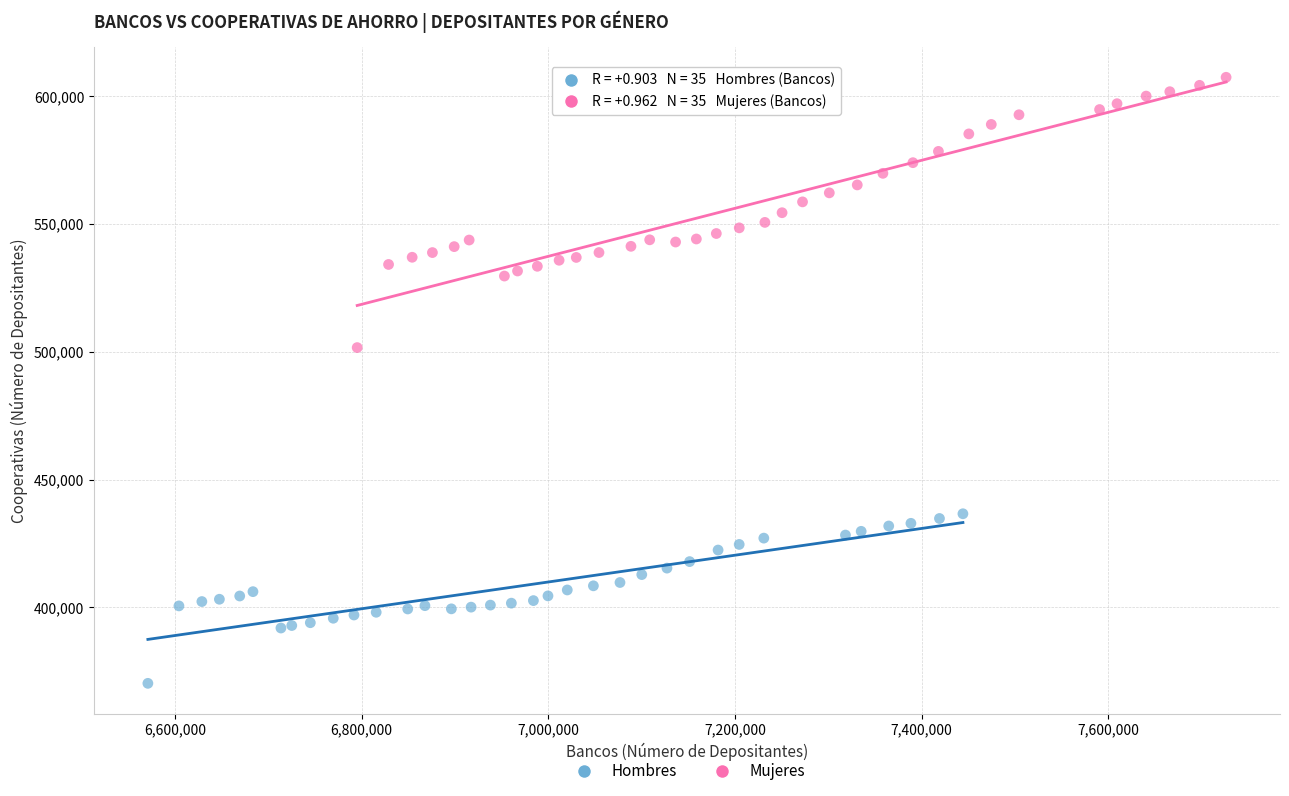

Which series contains the lowest Y value?

Hombres